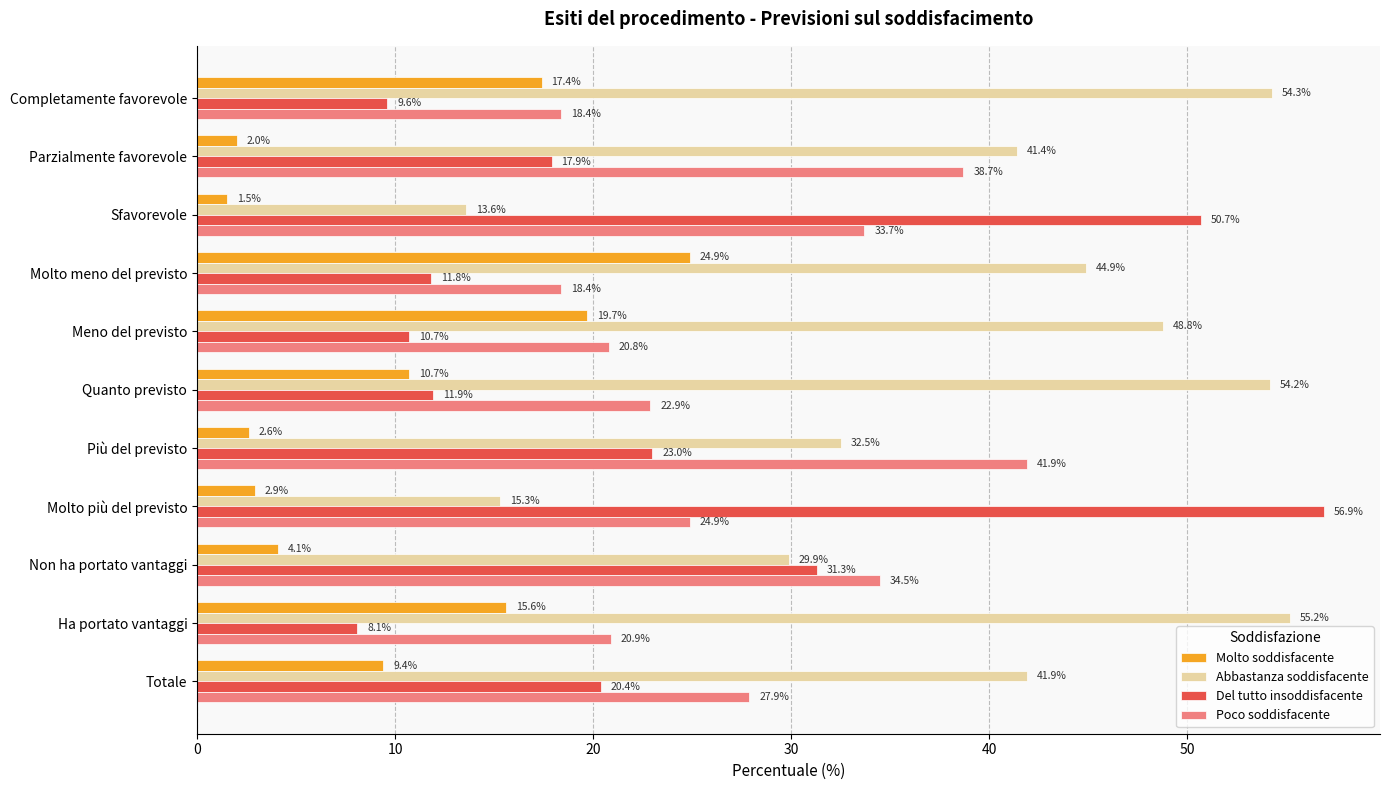

At which label does Poco soddisfacente reach its peak?

Più del previsto